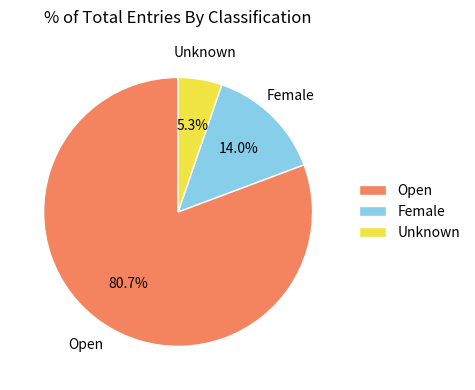

What percentage do Unknown and Female together represent?

19.3%